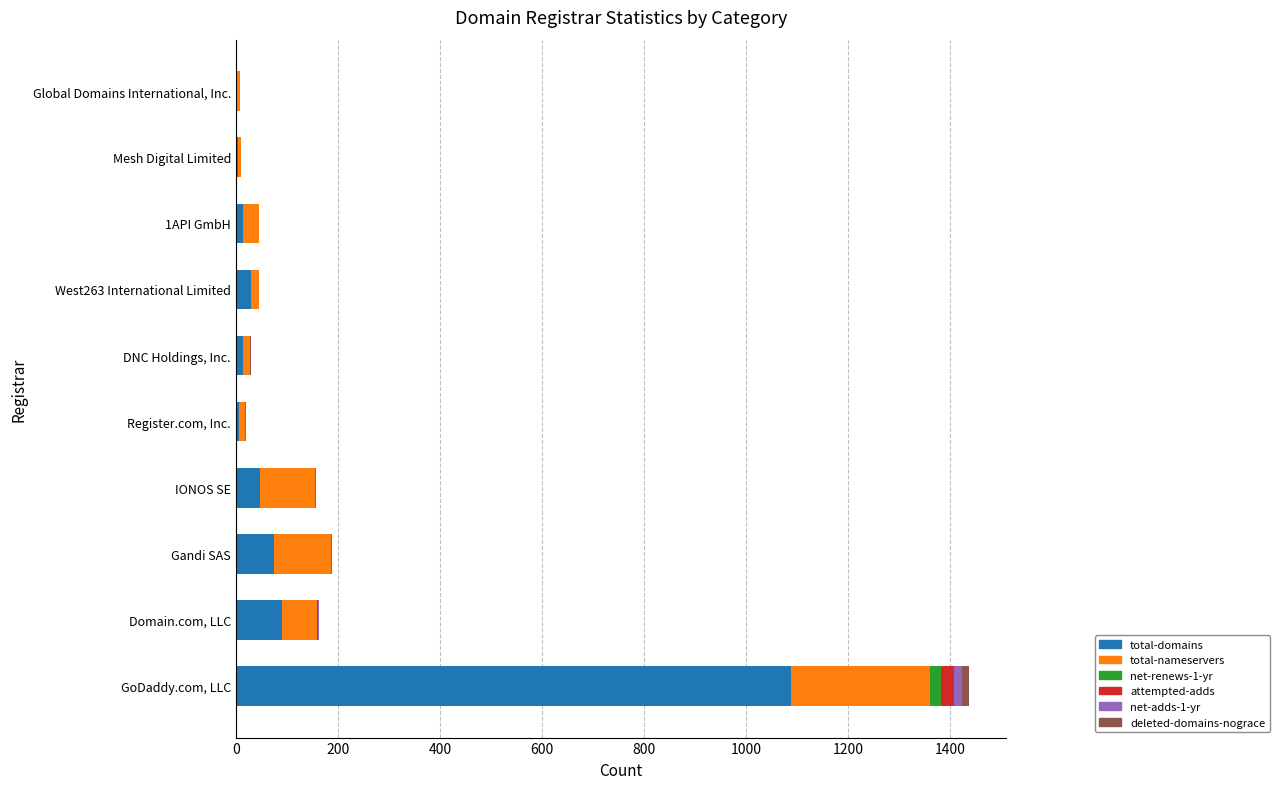

What is the highest value of the total-domains series?

1087